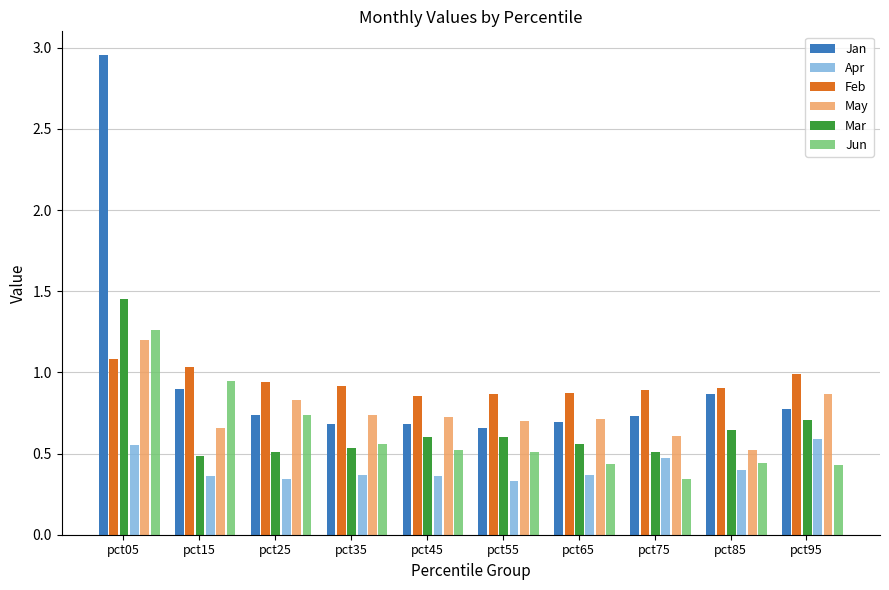

Between pct15 and pct75, which series saw the biggest shift?

Jun